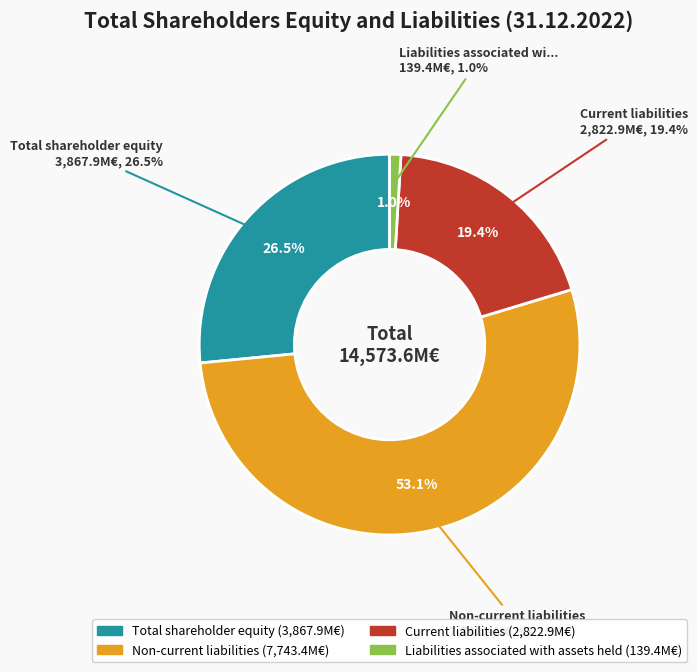

How many segments does this pie chart have?

4